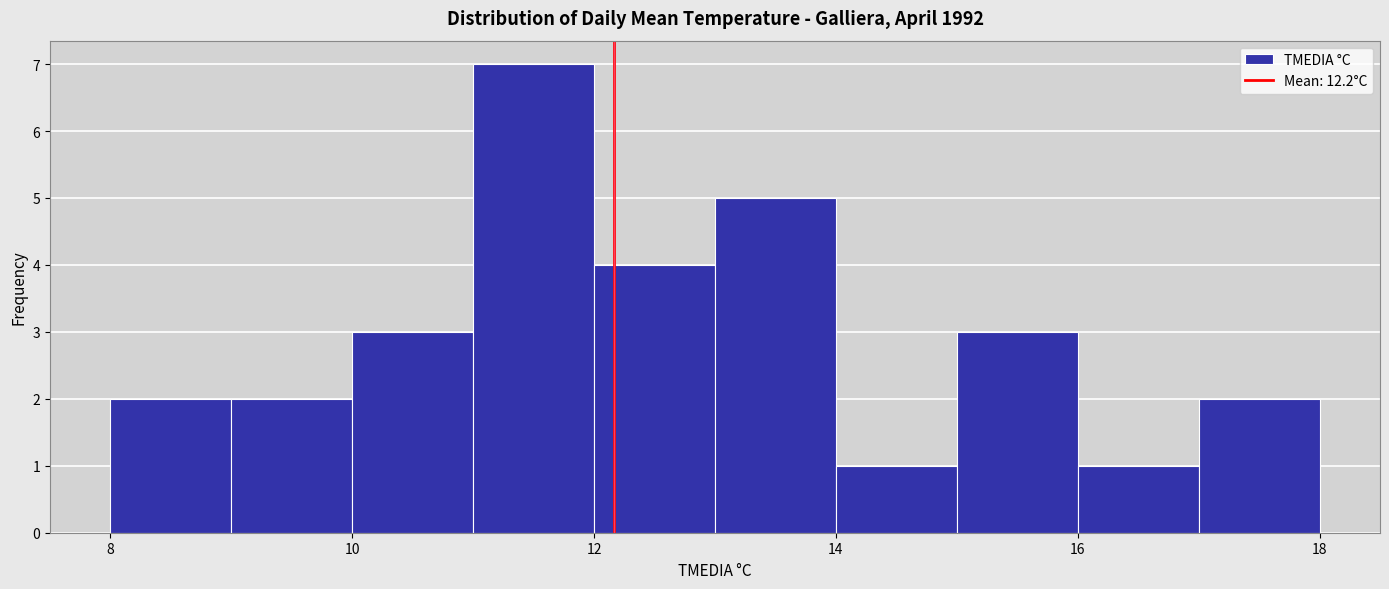

Reading left to right, list every bar in this chart as the range it spans on the x-axis followed by its height. The values are not printed on the chart, so give them approximately, as read against the axis.

8 to 9: 2
9 to 10: 2
10 to 11: 3
11 to 12: 7
12 to 13: 4
13 to 14: 5
14 to 15: 1
15 to 16: 3
16 to 17: 1
17 to 18: 2